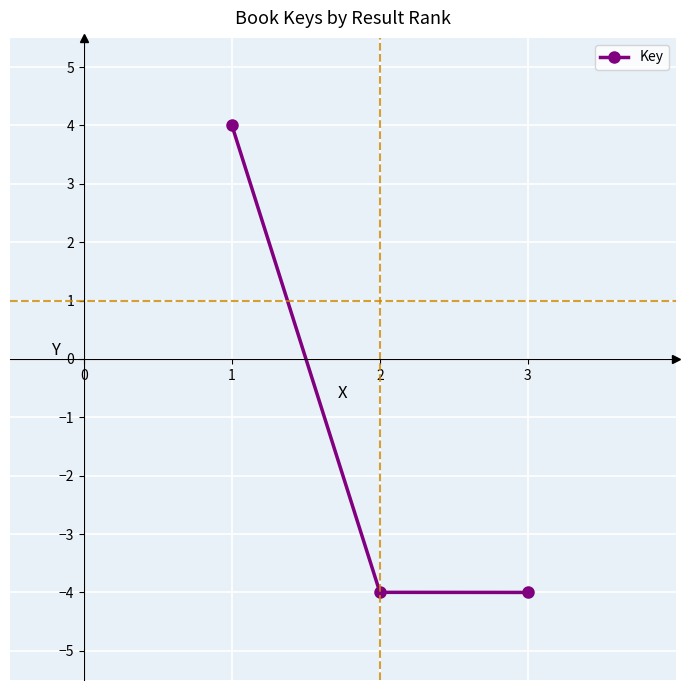

What is the value of the 1st point from the left?

4.0